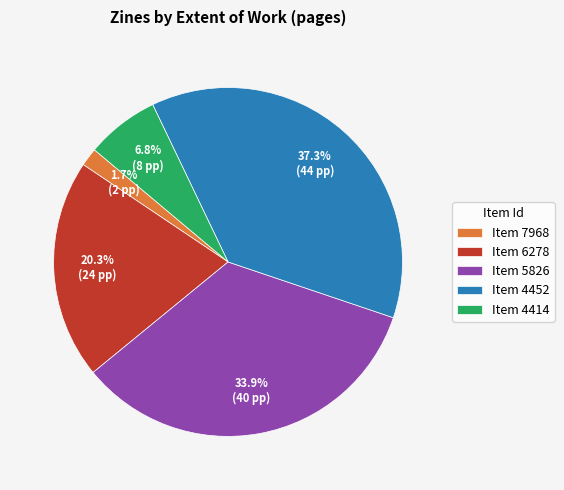

What portion of the pie excludes Item 4414?

93.2%